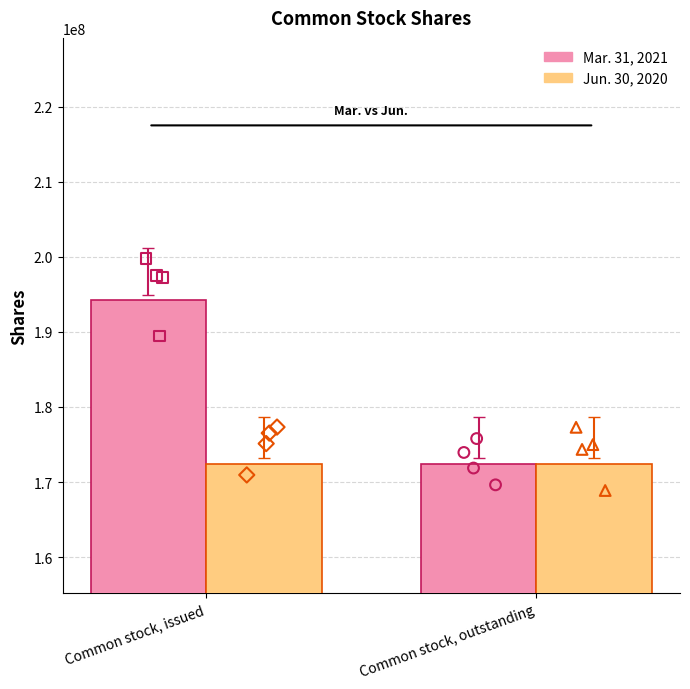

At which category is the sum across all series the highest?

Common stock, issued